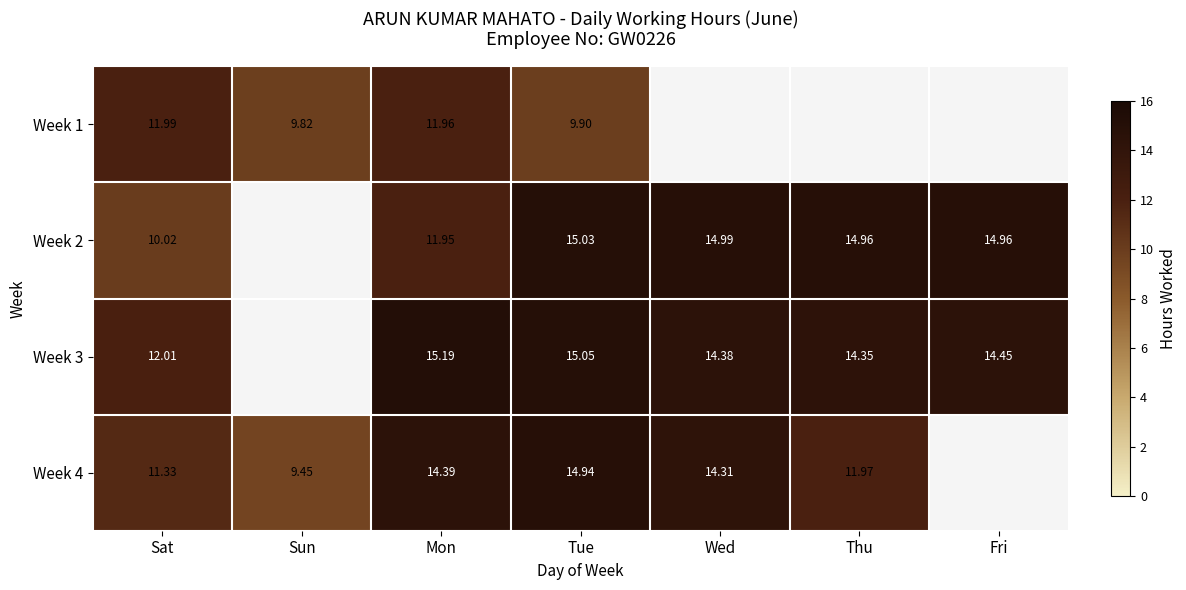

Is the value of Week 3 at Sat greater than the value of Week 2 at Thu?

No